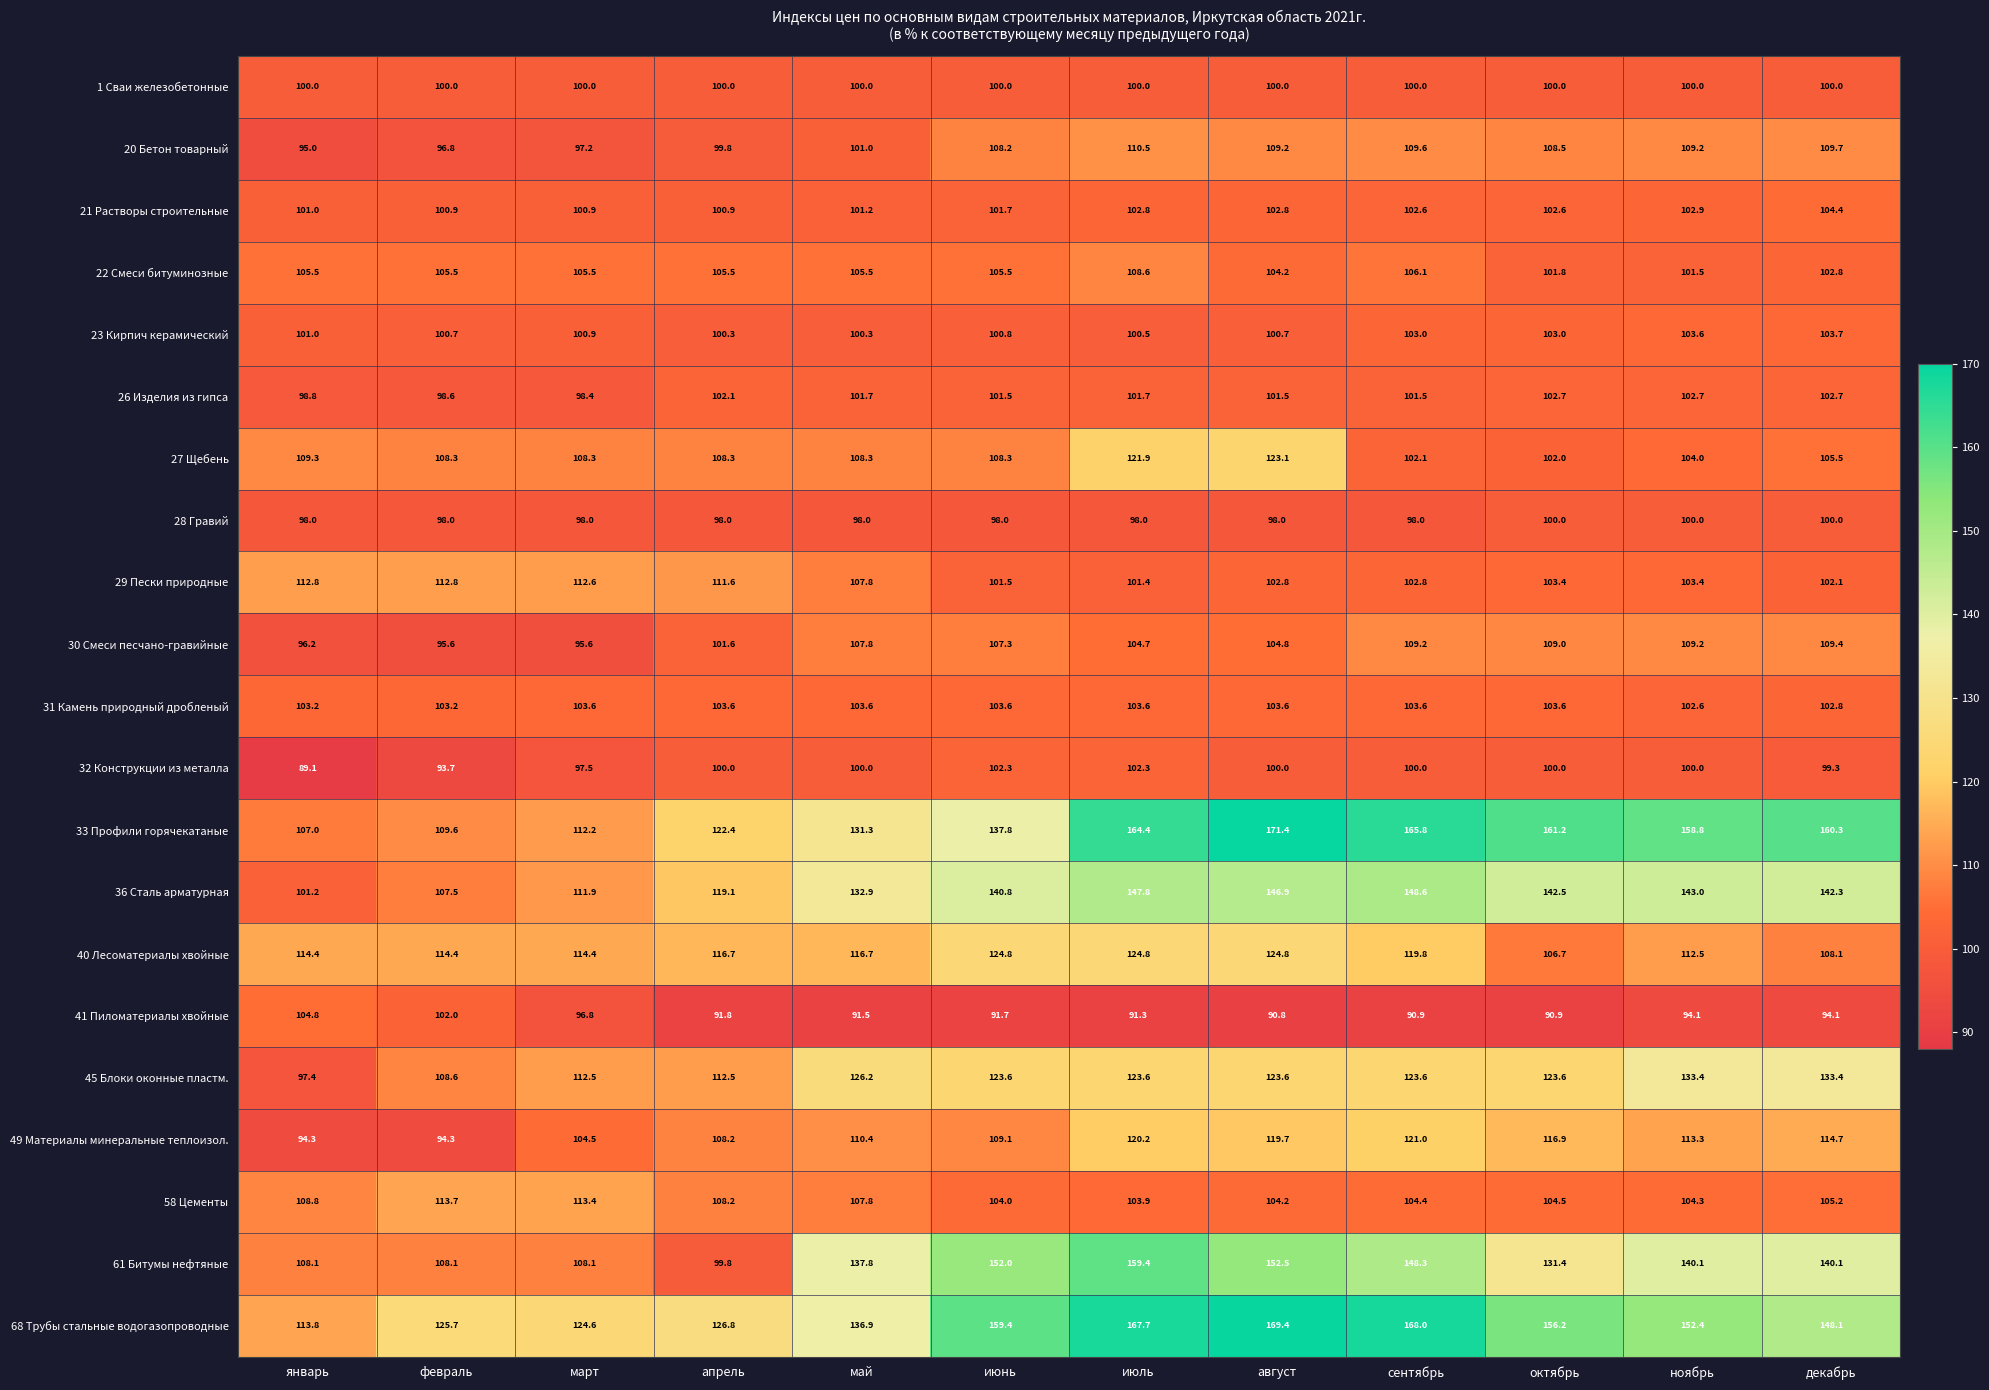

Between январь and март, which series saw the biggest shift?

45 Блоки оконные пластм.